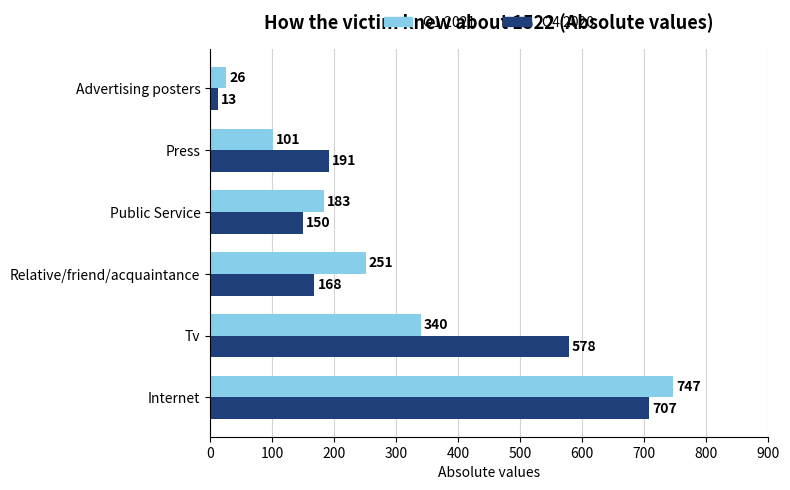

Rank the categories by Q1 2021 value from lowest to highest.

Advertising posters, Press, Public Service, Relative/friend/acquaintance, Tv, Internet